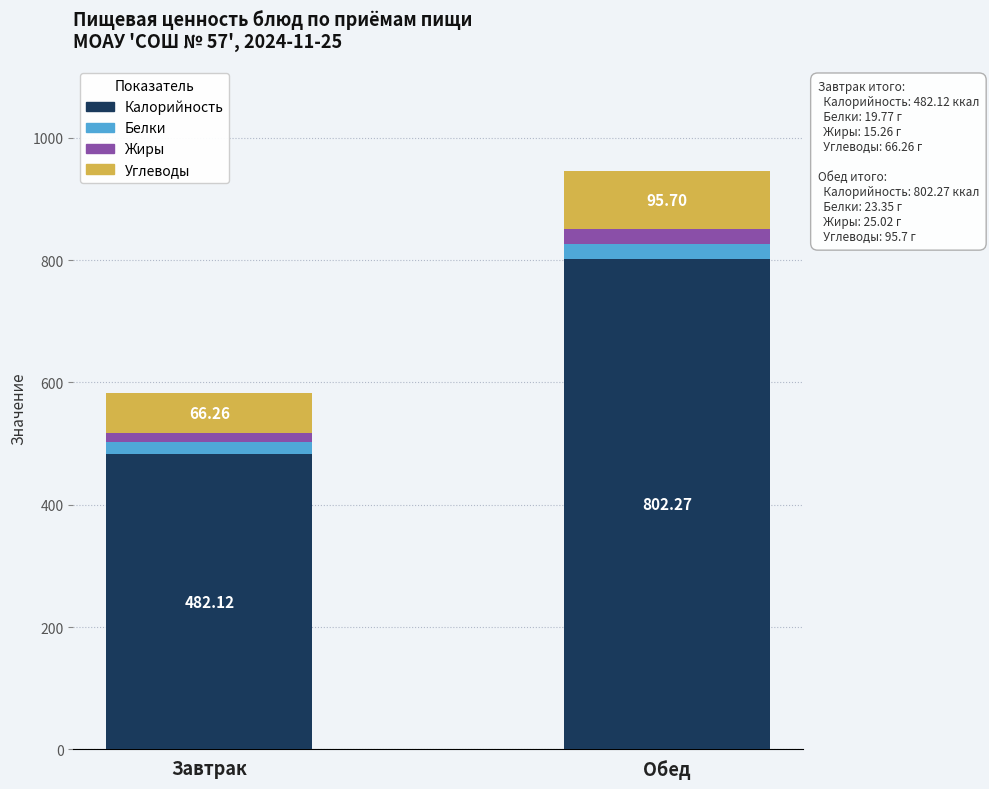

At which label does Калорийность reach its minimum?

Завтрак